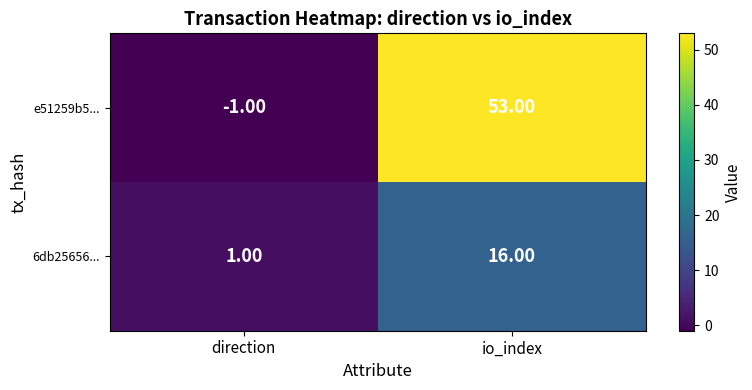

At which label is e51259b5... closest to 26?

direction